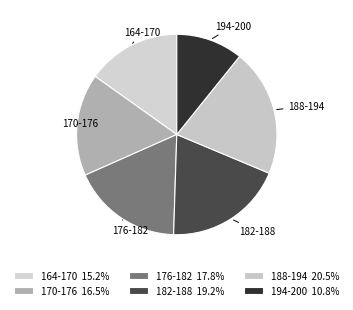

How many segments does this pie chart have?

6